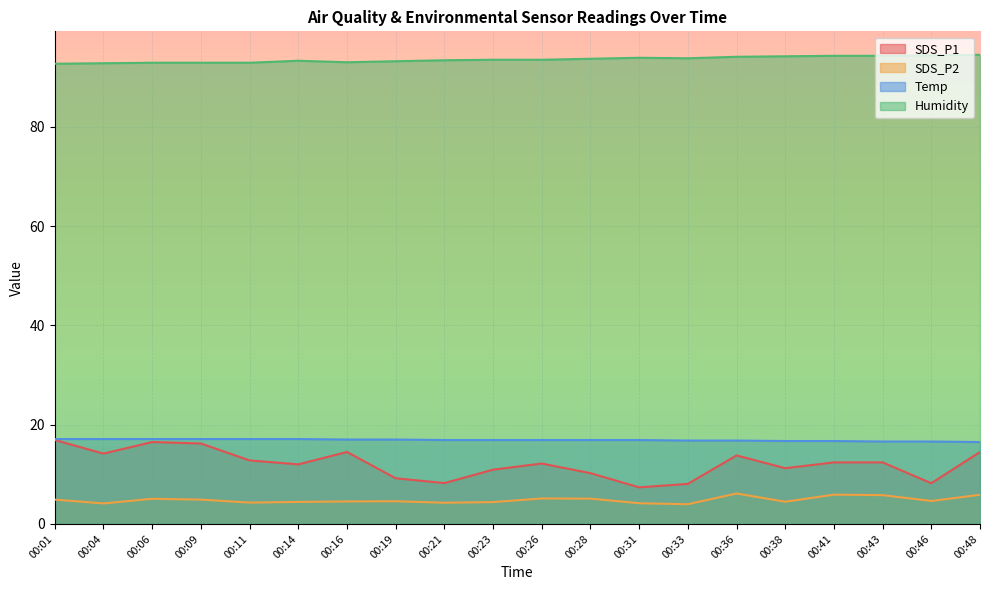

True or false: SDS_P2 has more than 1 interior local peaks.

True